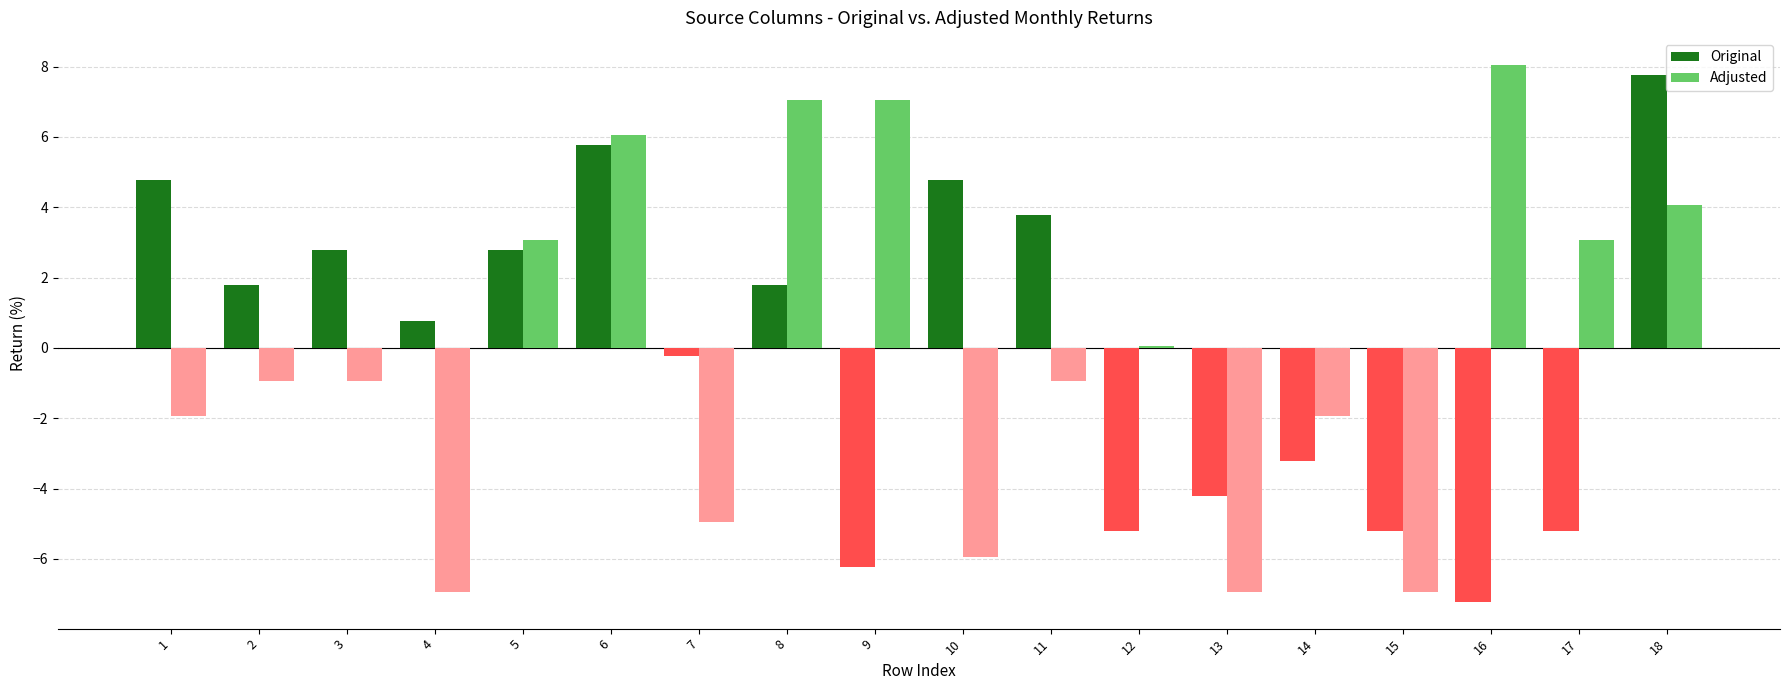

What is the difference between the second highest and minimum values in the Adjusted series?

14.0